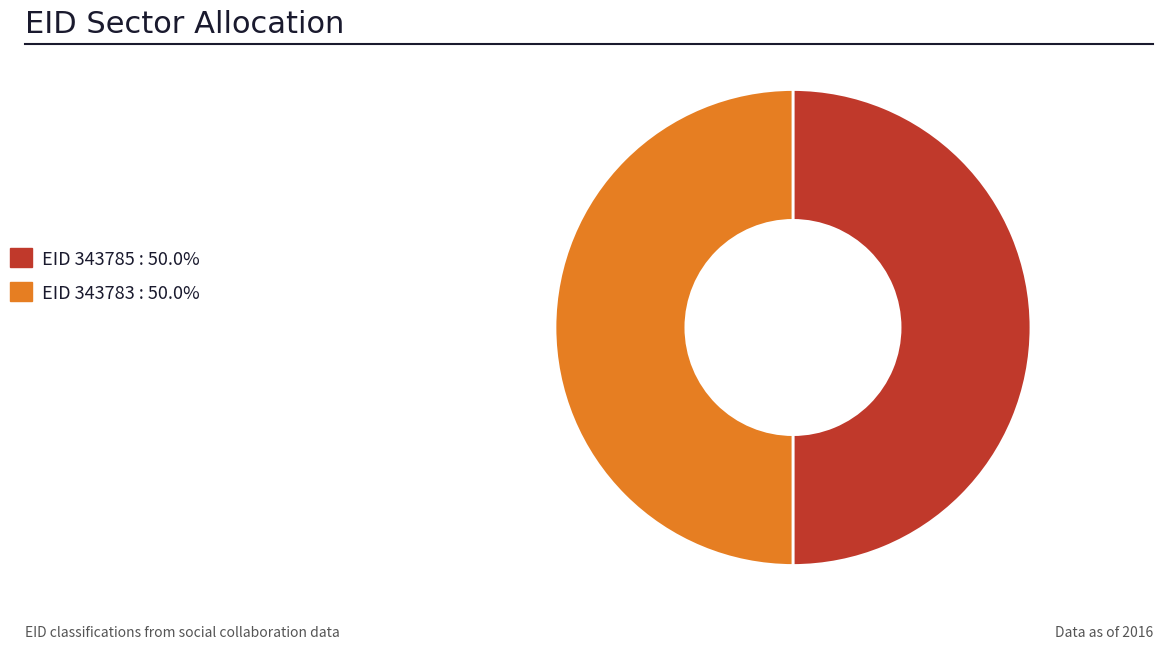

Combined, do EID 343785 : 50.0% and EID 343783 : 50.0% account for over 50%?

Yes